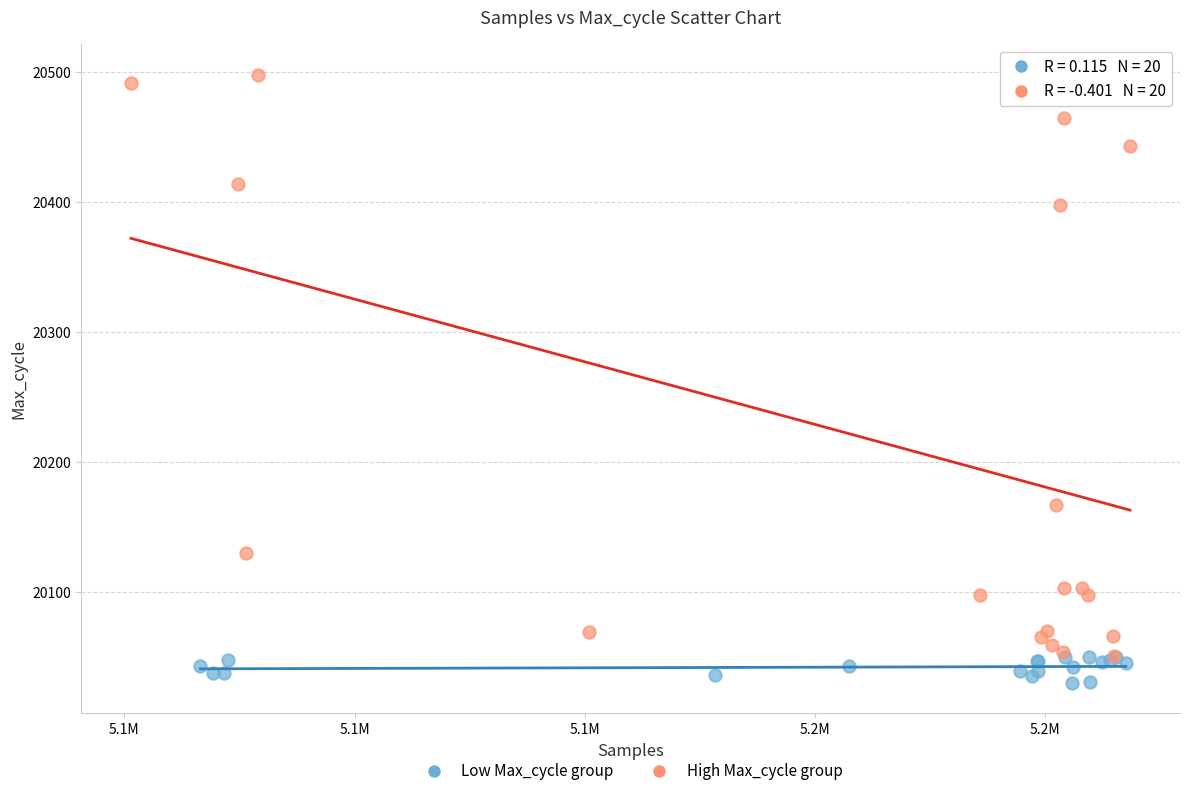

Which series contains the lowest Y value?

Low Max_cycle group